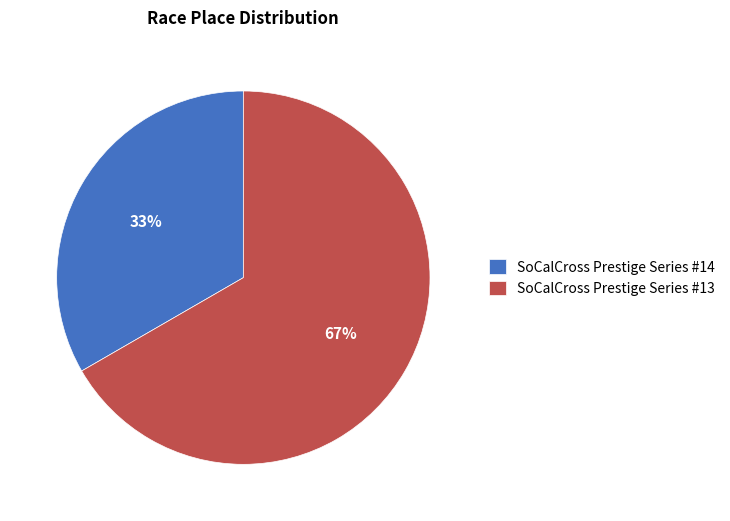

How many segments does this pie chart have?

2